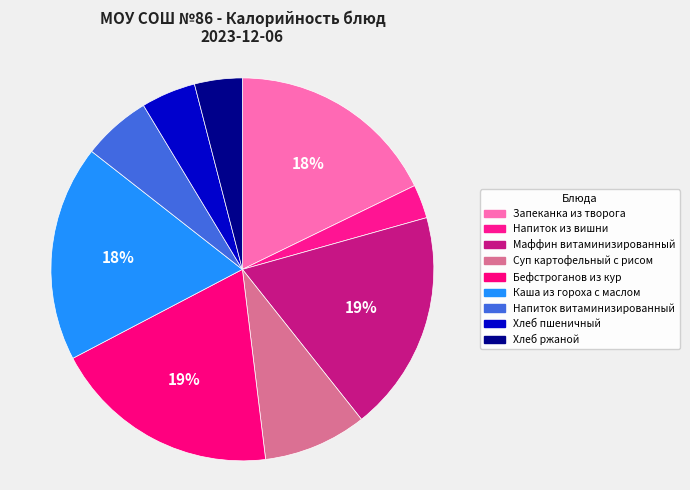

How many slices are in this pie chart?

9